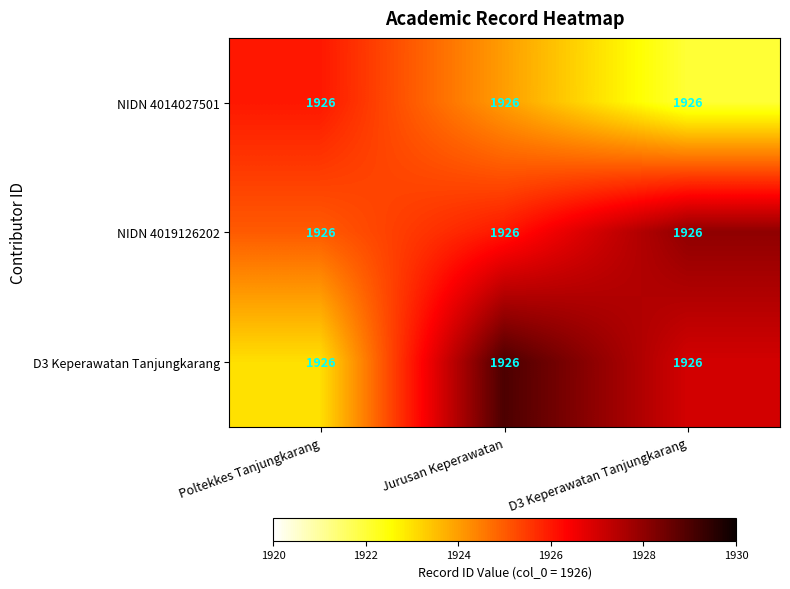

What is the total value across all series at Jurusan Keperawatan?

5779